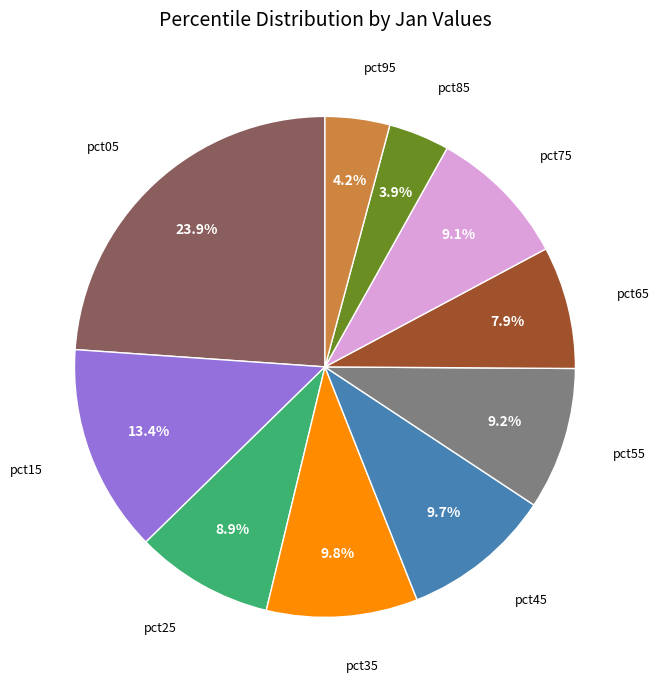

Count the number of slices in the pie.

10